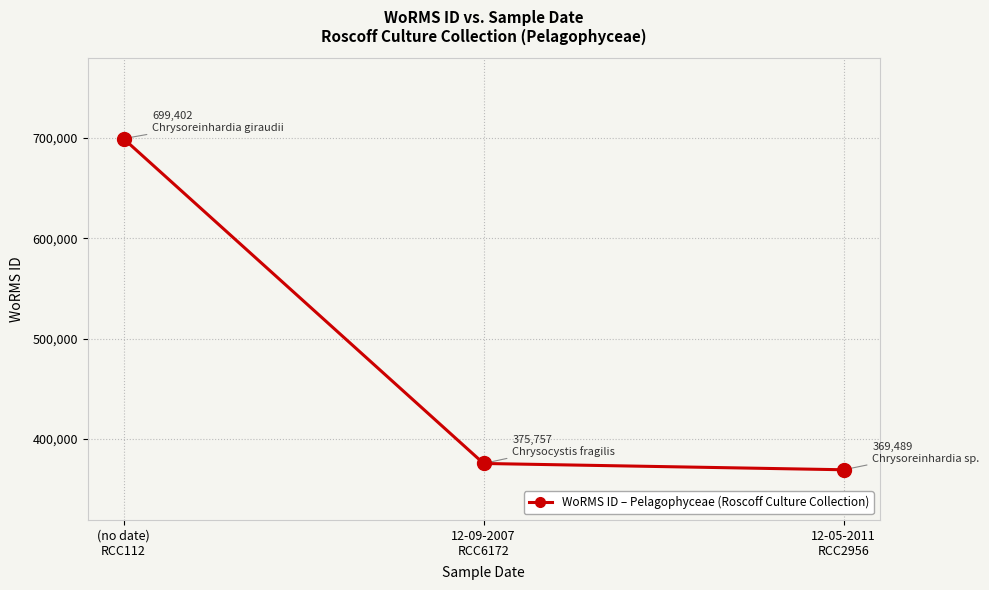

At which category does the chart reach its minimum across all series?

12-05-2011
RCC2956